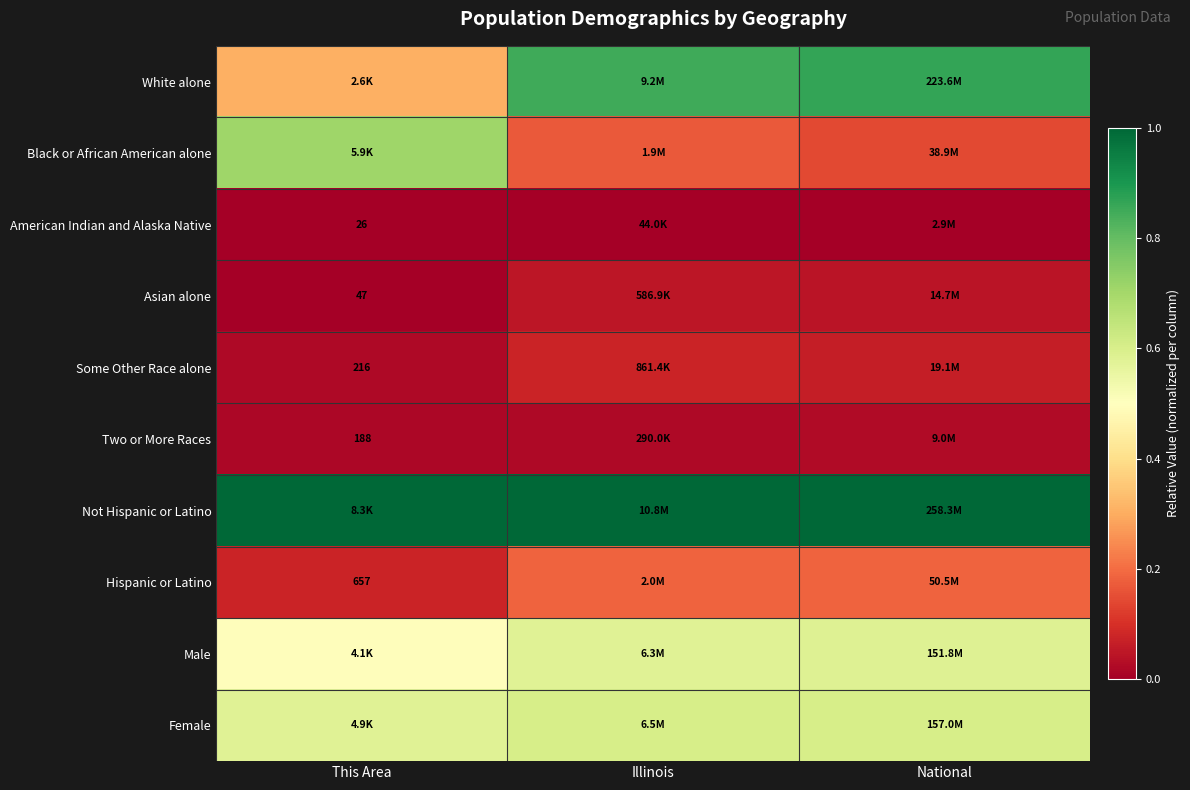

True or false: American Indian and Alaska Native has a value of 0.0 at Illinois.

True